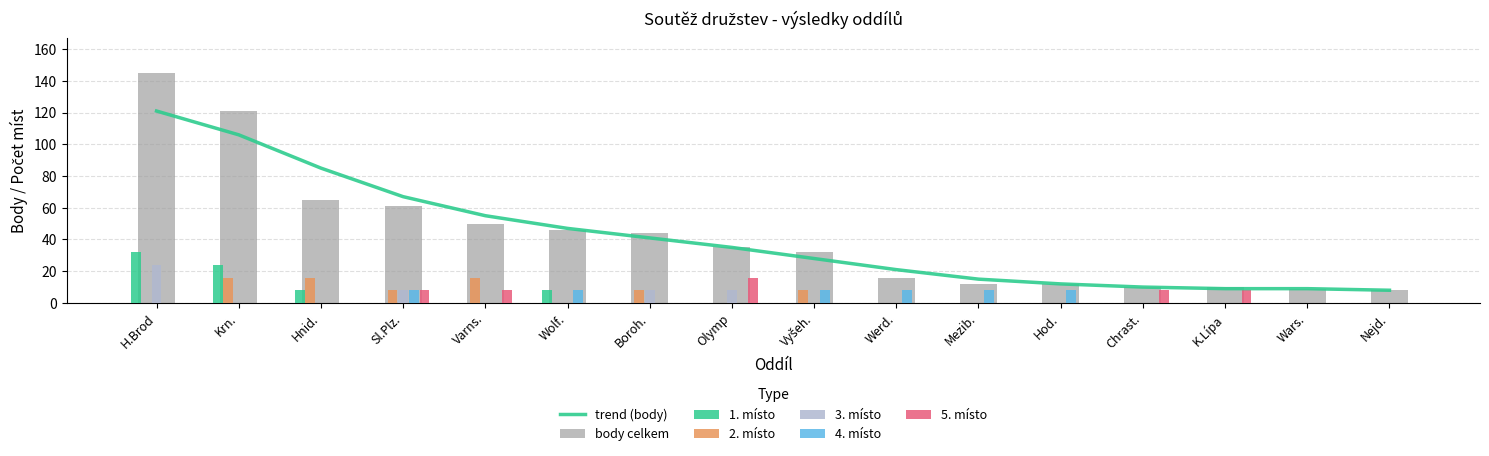

Does the chart contain any negative values?

No